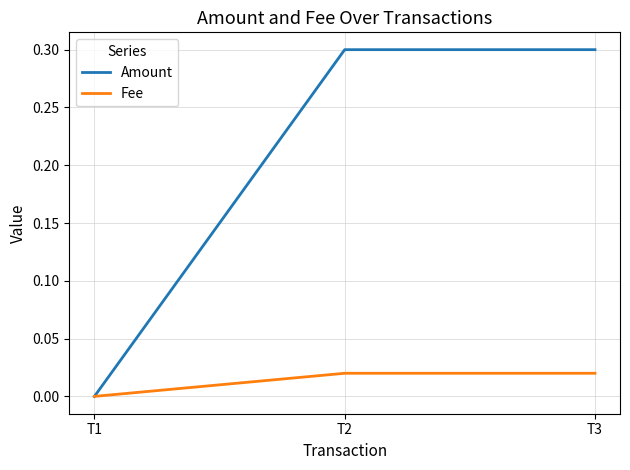

Which series has the largest range (max minus min)?

Amount